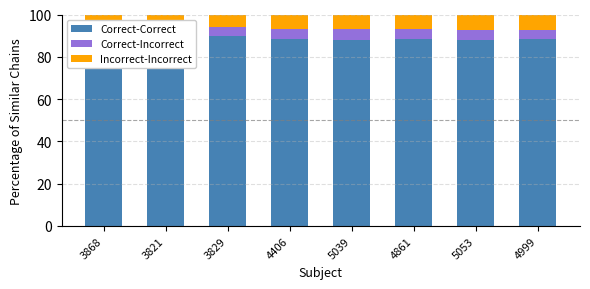

Which category has the highest value in the Correct-Incorrect series?

5039